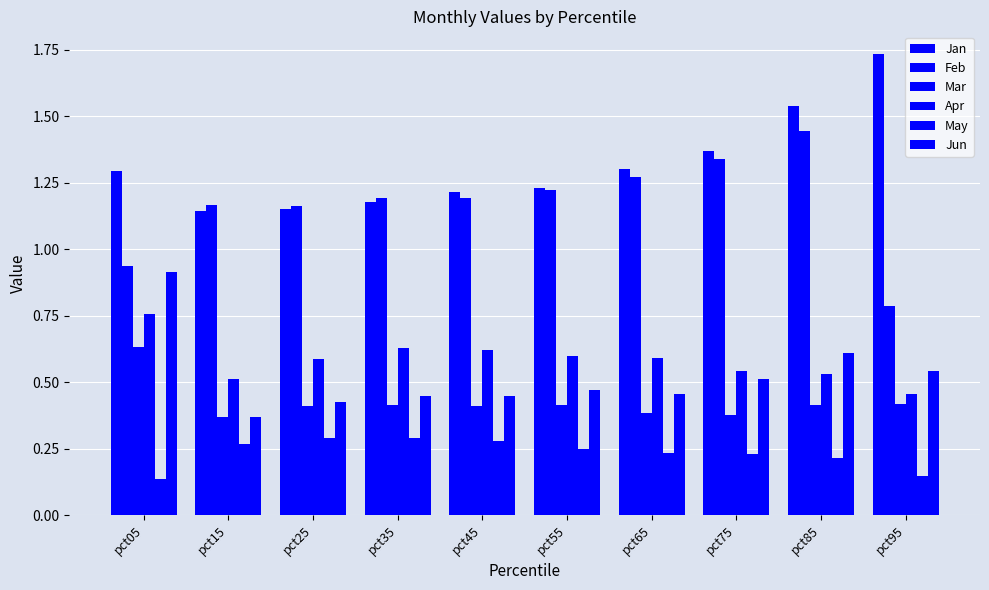

List the labels in order of Jun value, smallest first.

pct15, pct25, pct45, pct35, pct65, pct55, pct75, pct95, pct85, pct05